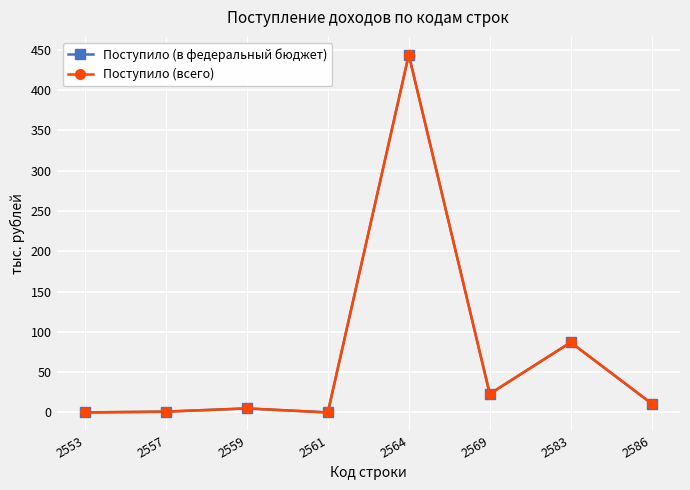

Which series has the largest total across all categories?

Поступило (в федеральный бюджет)